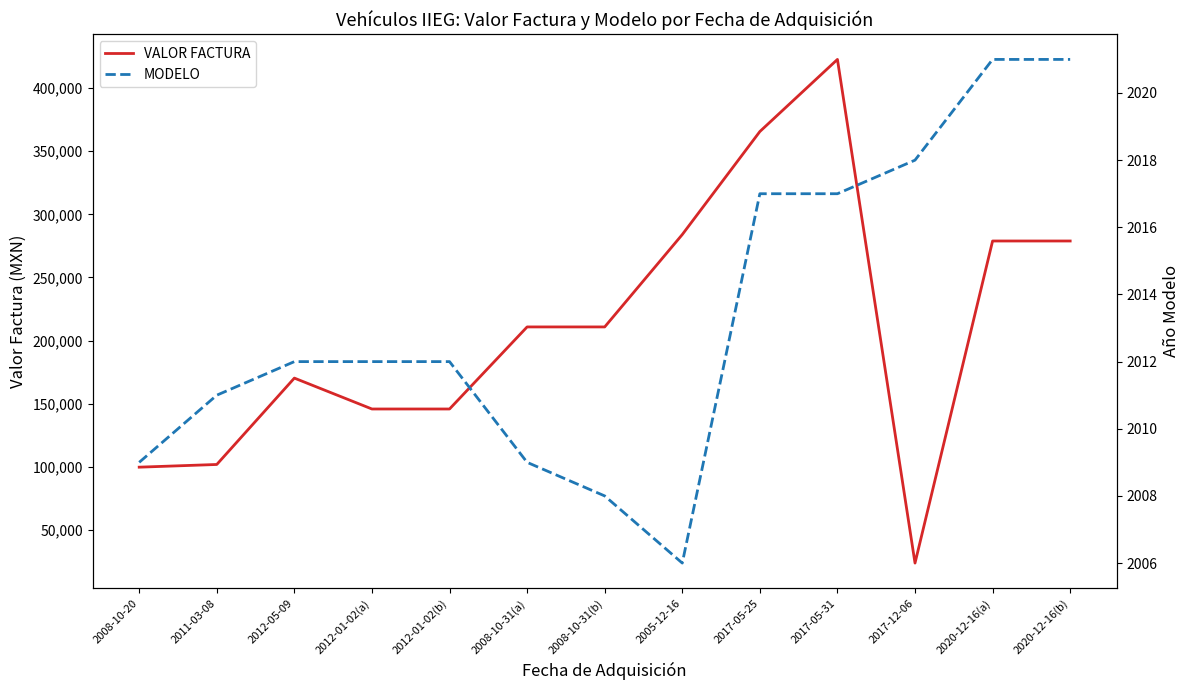

What is the label of the 8th point from the right?

2008-10-31(a)